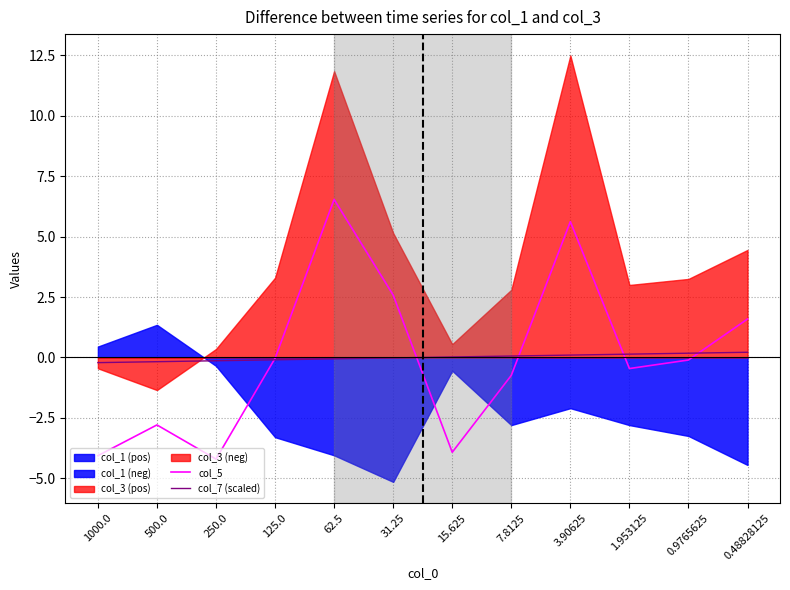

The value of col_5 at 250.0 is -4.2. True or false?

True